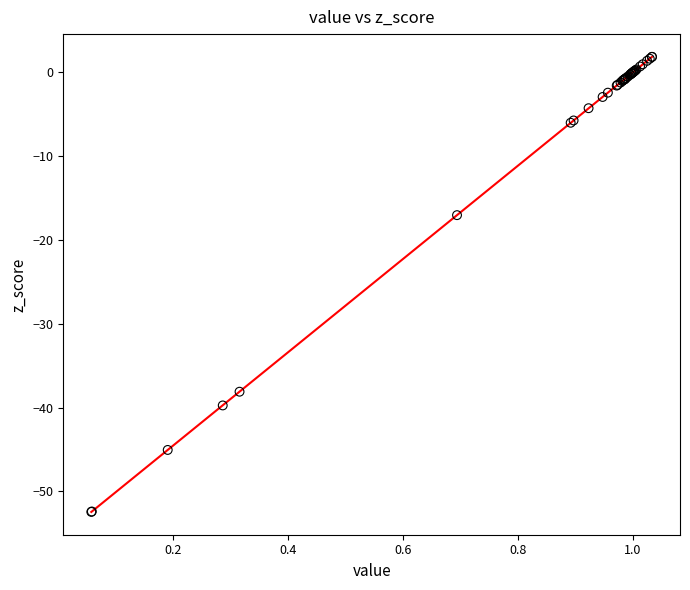

What Y value in the scatter plot is closest to -25?

-17.0